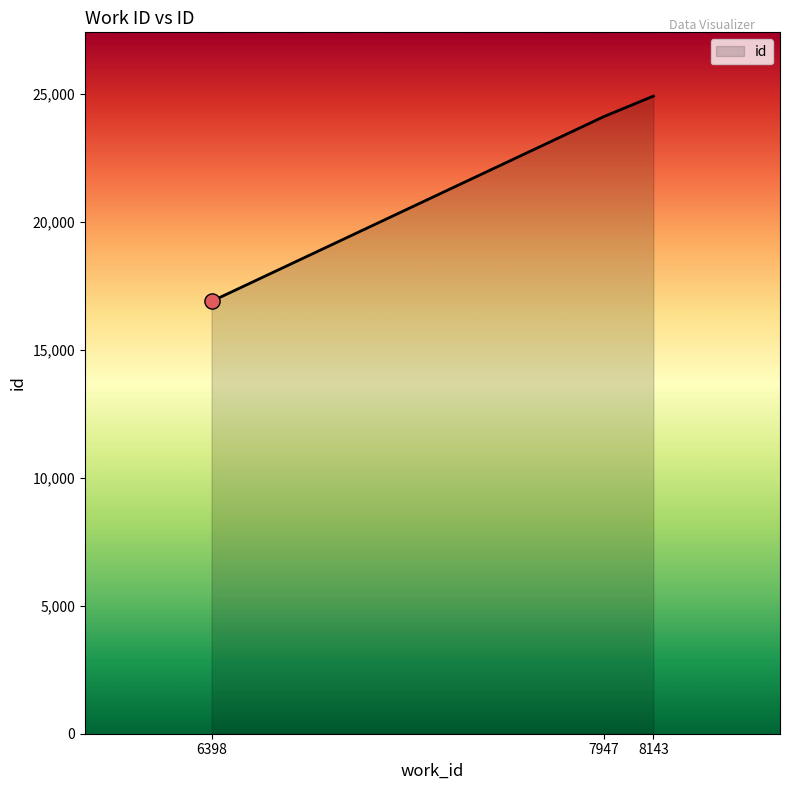

Between 6398 and 7947, which is larger?

7947